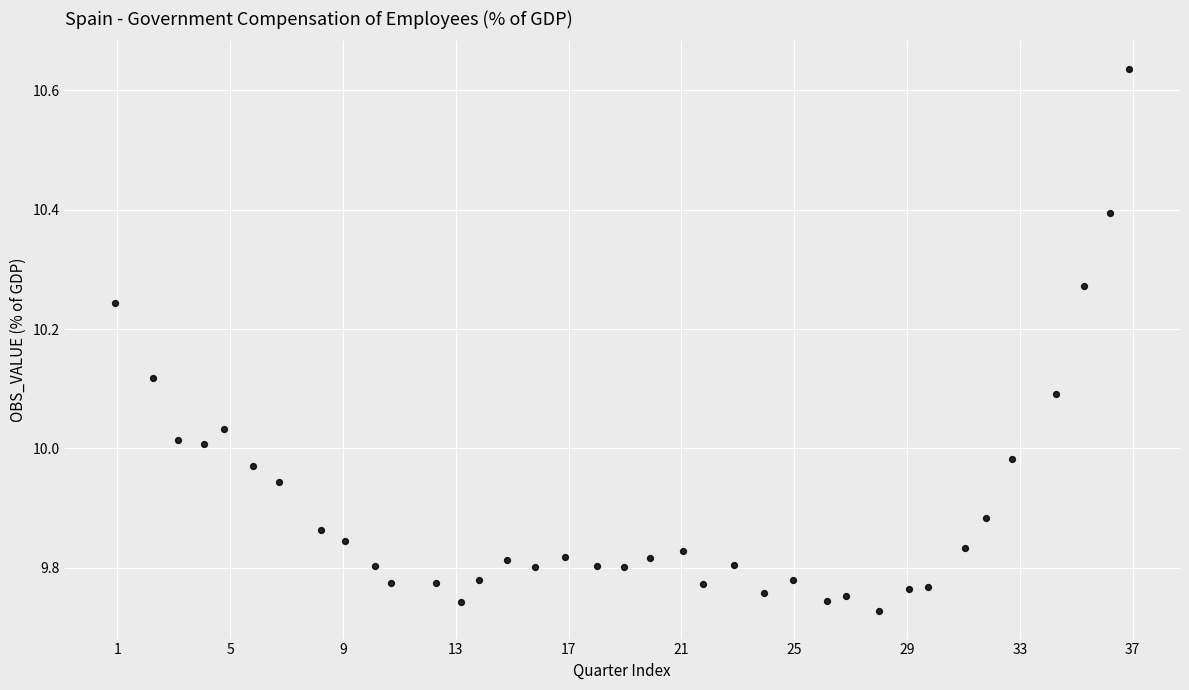

What is the range of Y values (max minus min)?

0.9